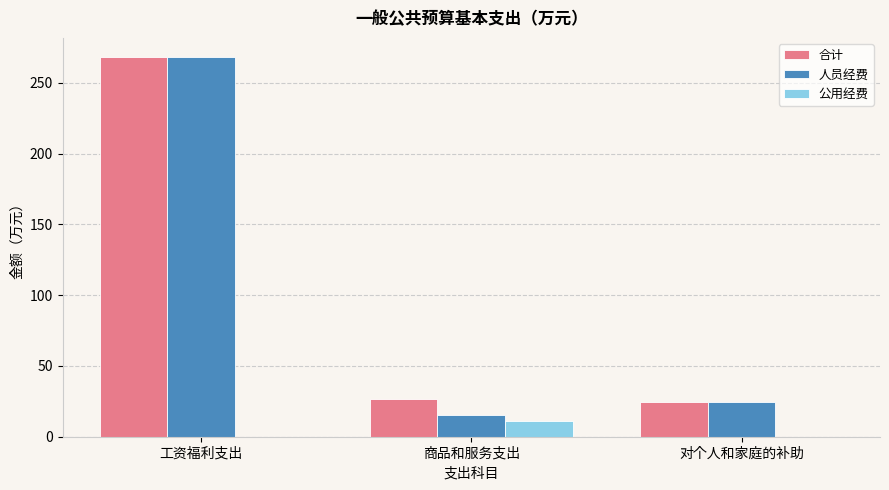

At which label does 合计 reach its peak?

工资福利支出